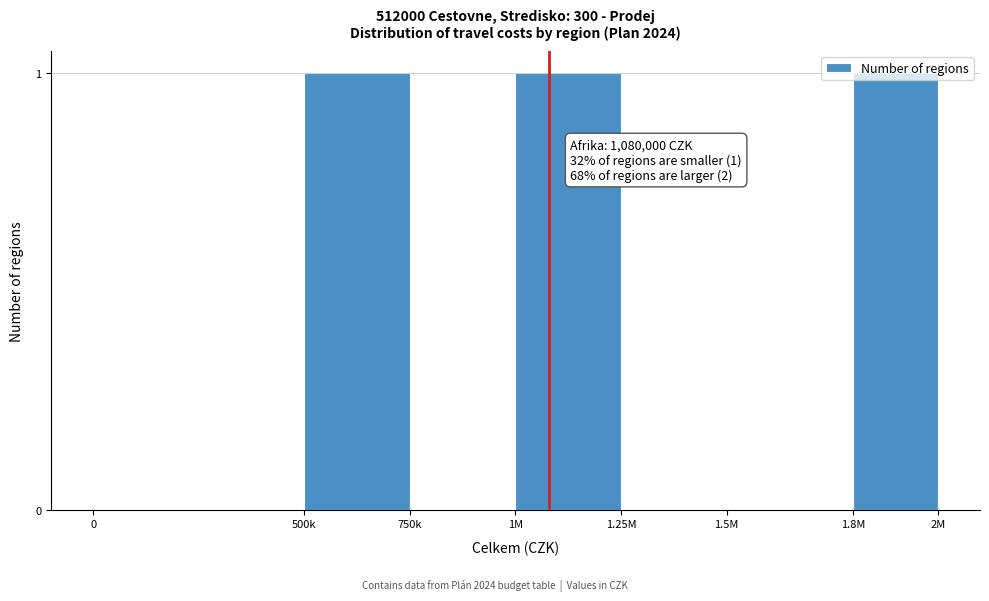

Is it true that the value at 1.5M is 0?

True